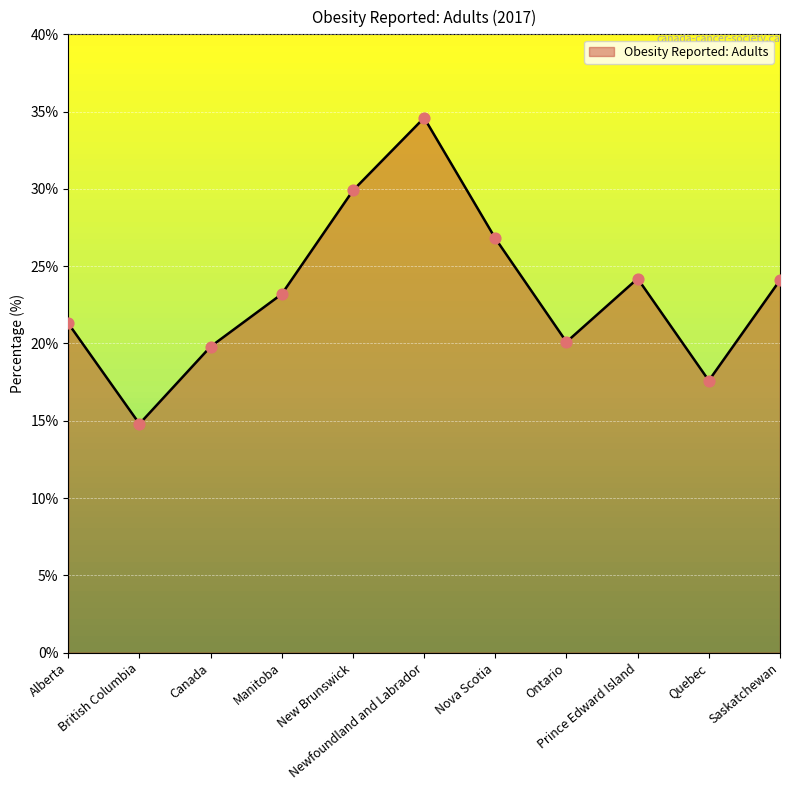

What is the difference between the maximum and minimum values?

19.8